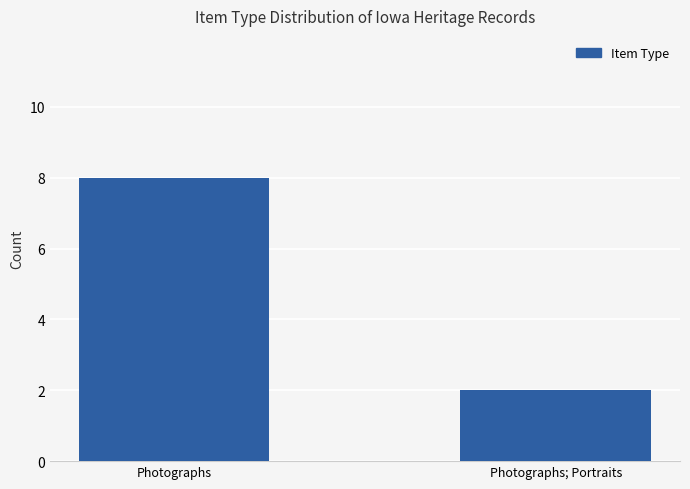

How many data points are less than 8?

1